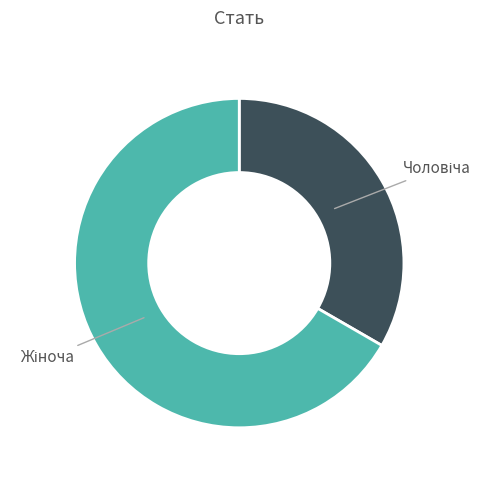

Does any single category account for the majority?

Yes